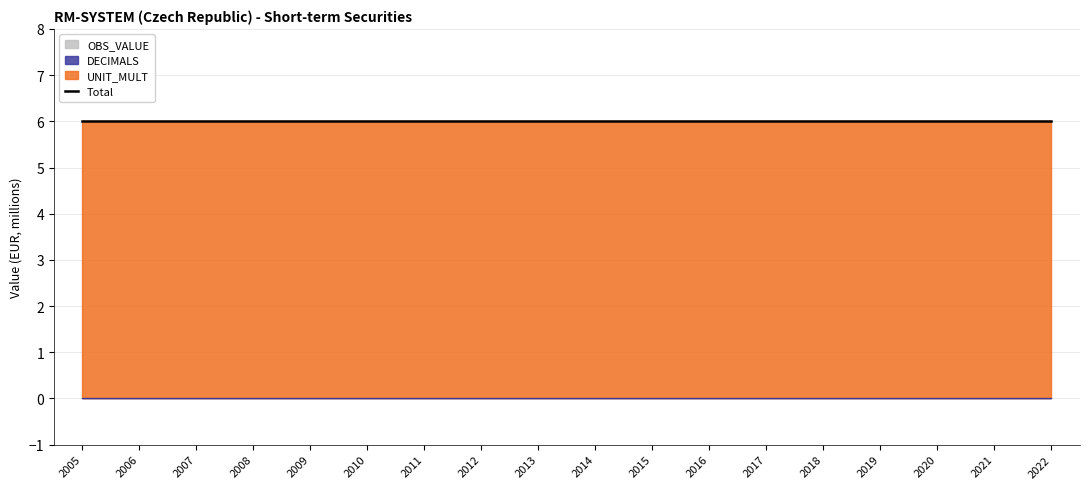

True or false: UNIT_MULT and OBS_VALUE intersect in this chart.

False